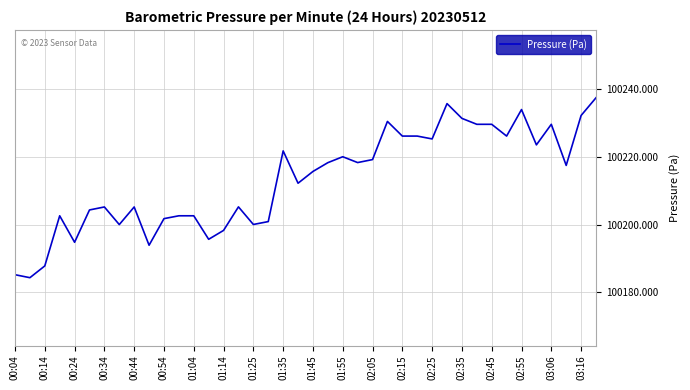

What is the smallest value displayed?

100184.3